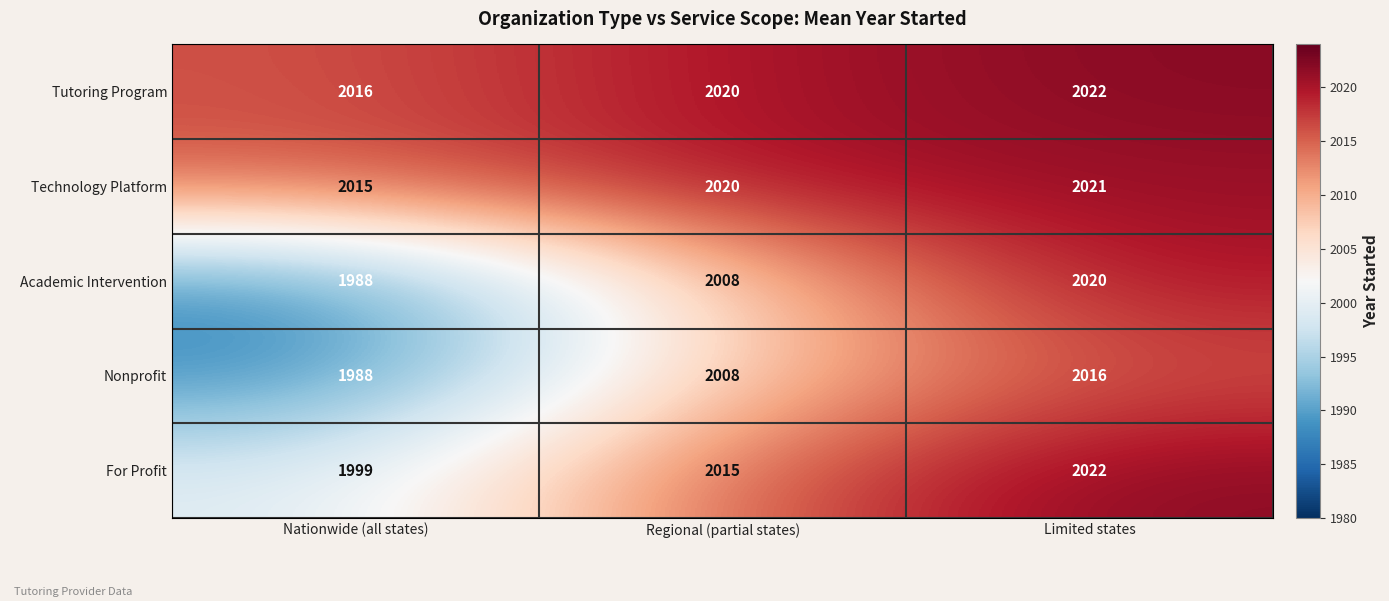

How many categories are shown in the chart?

3